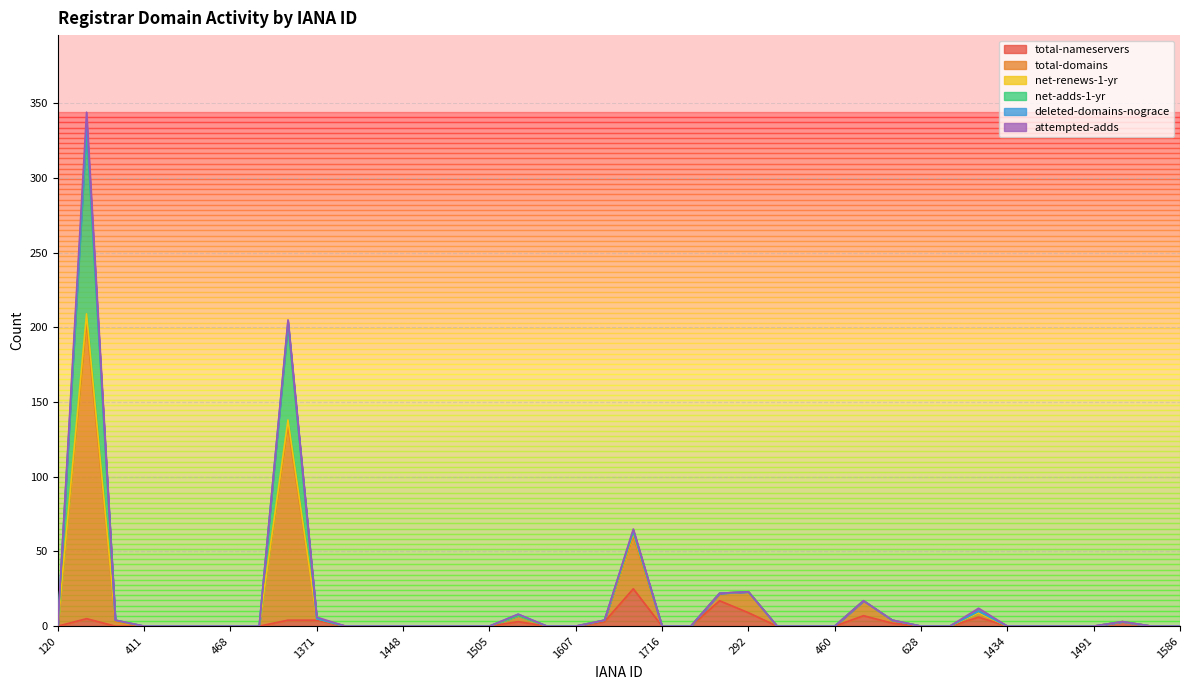

True or false: net-adds-1-yr has more than 1 points higher than both neighbors.

True